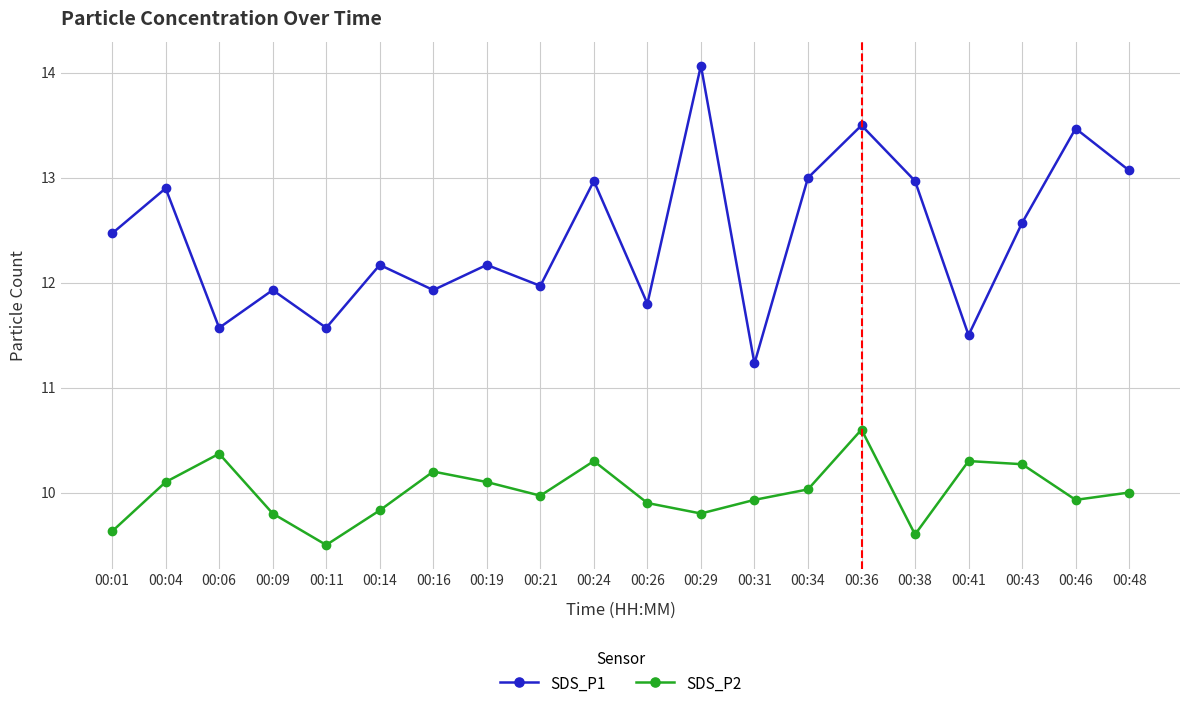

Which category has the lowest value in the SDS_P2 series?

00:11